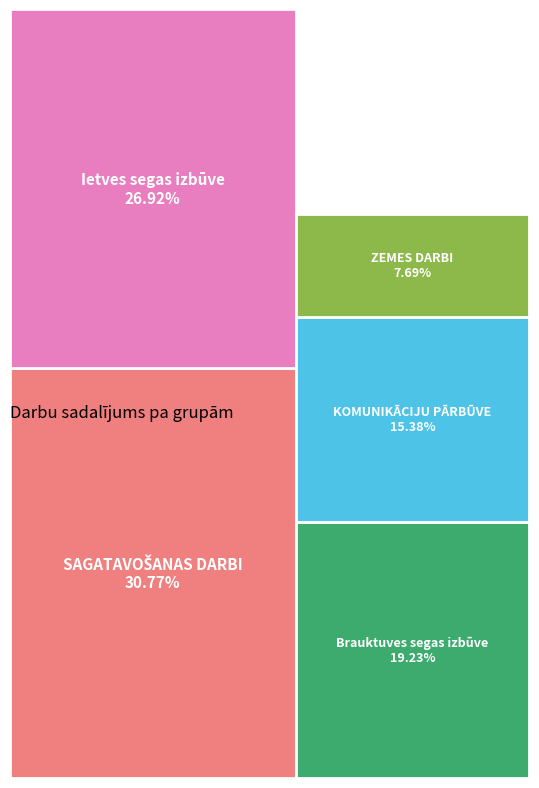

To the nearest percent, what portion does SAGATAVOŠANAS DARBI represent?

31%